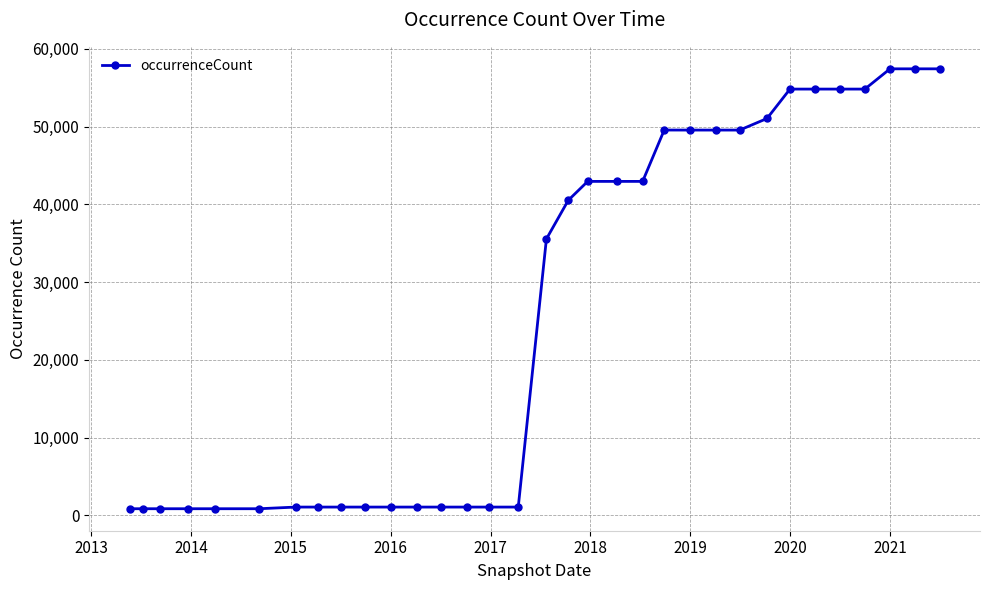

What is the value of the 21st point from the left?

42954